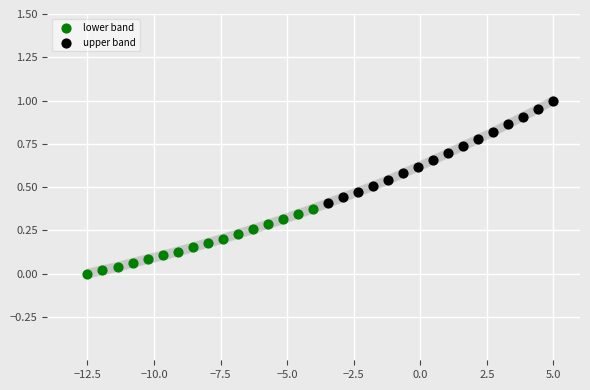

Which series has the largest Y range (max minus min)?

upper band